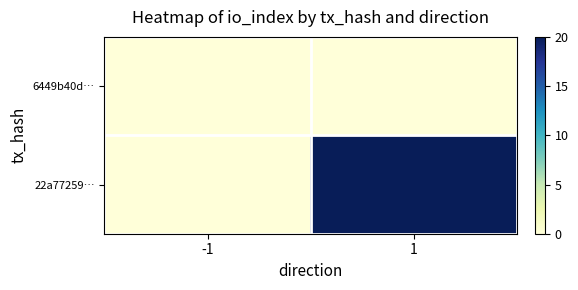

Which series has the largest total across all categories?

22a77259…